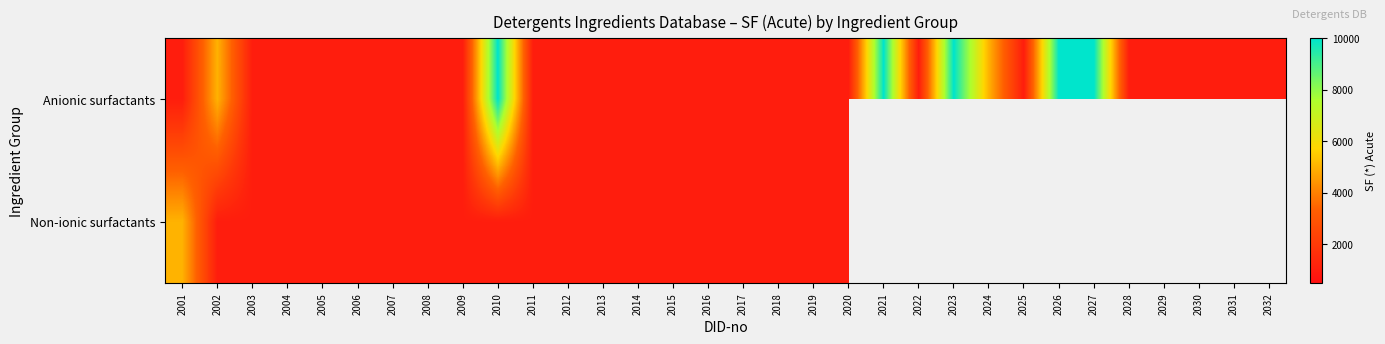

Rank the series at 2026 from highest to lowest value.

Anionic surfactants, Non-ionic surfactants